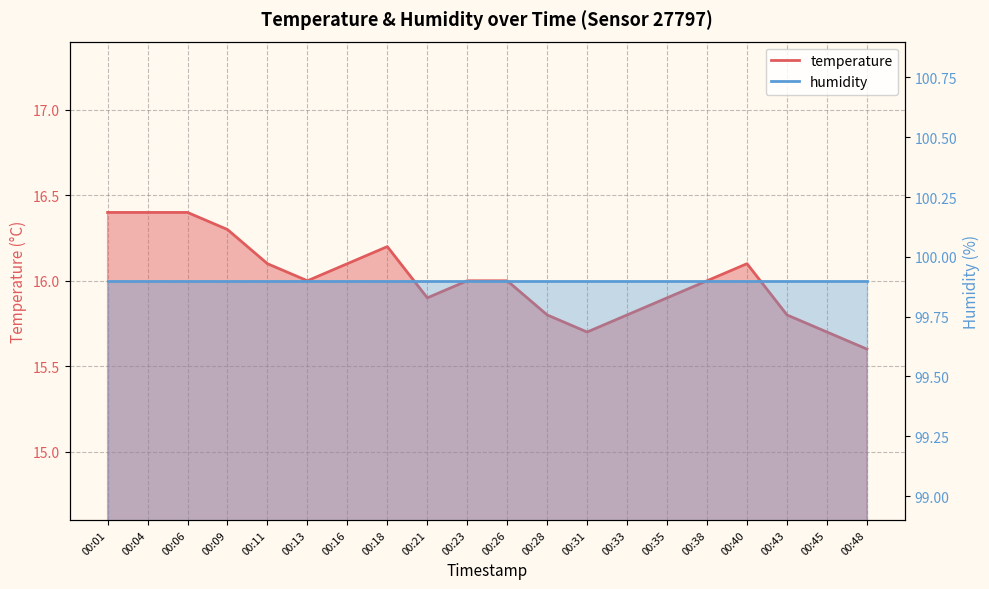

How many interior local valleys (lower than both neighbors) does the data have?

3